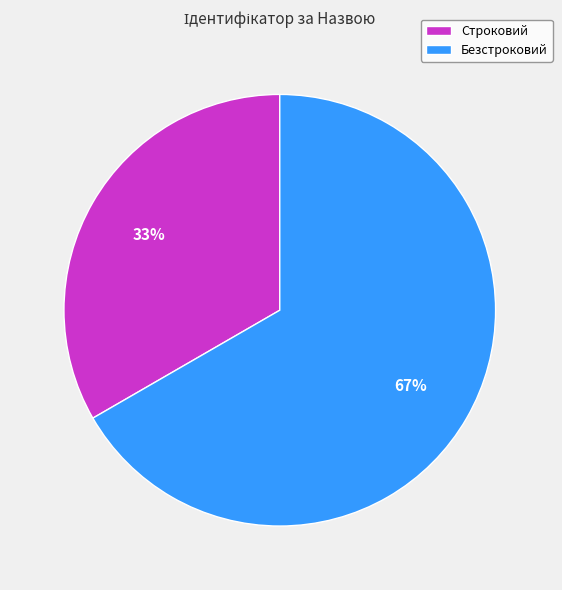

What is the ratio of the value at Безстроковий to the value at Строковий?

2.0